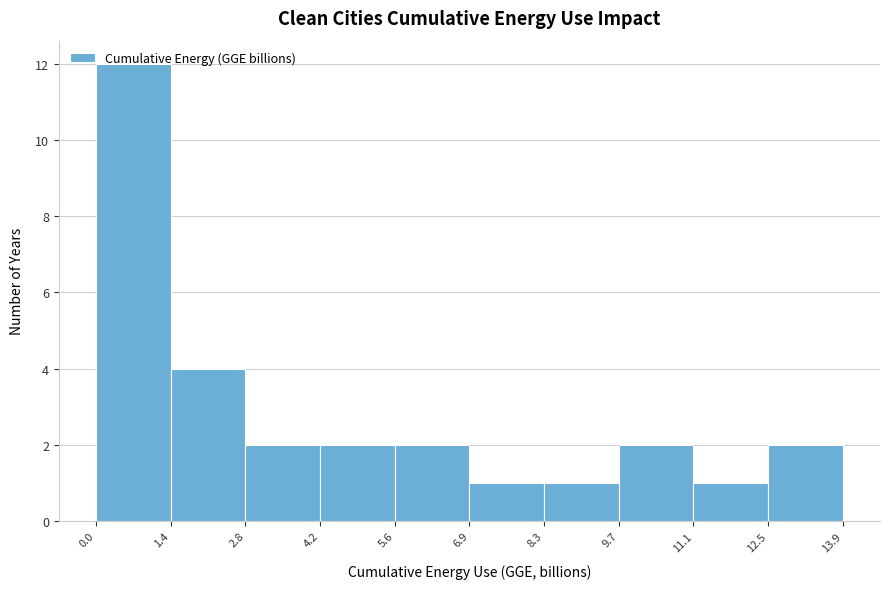

Over which range of the x-axis is the bar tallest?

0.0 to 1.4